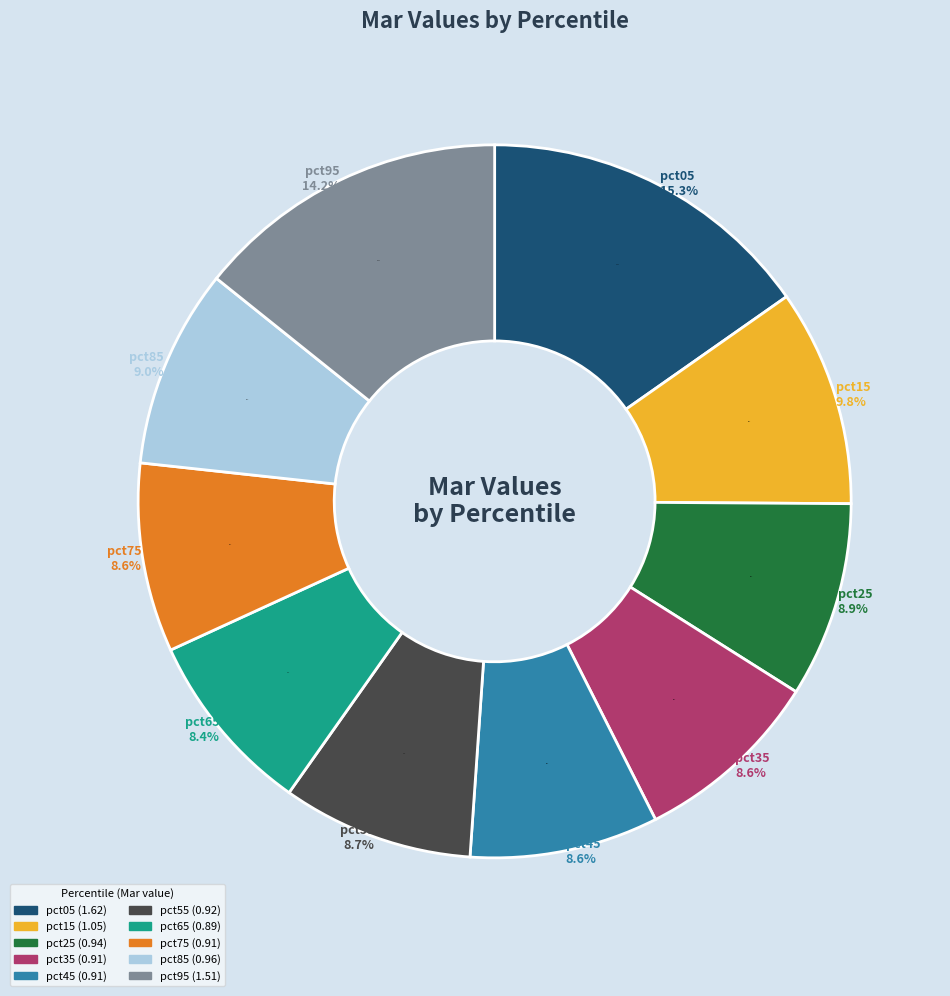

How much of the chart is everything except pct55?

91.3%